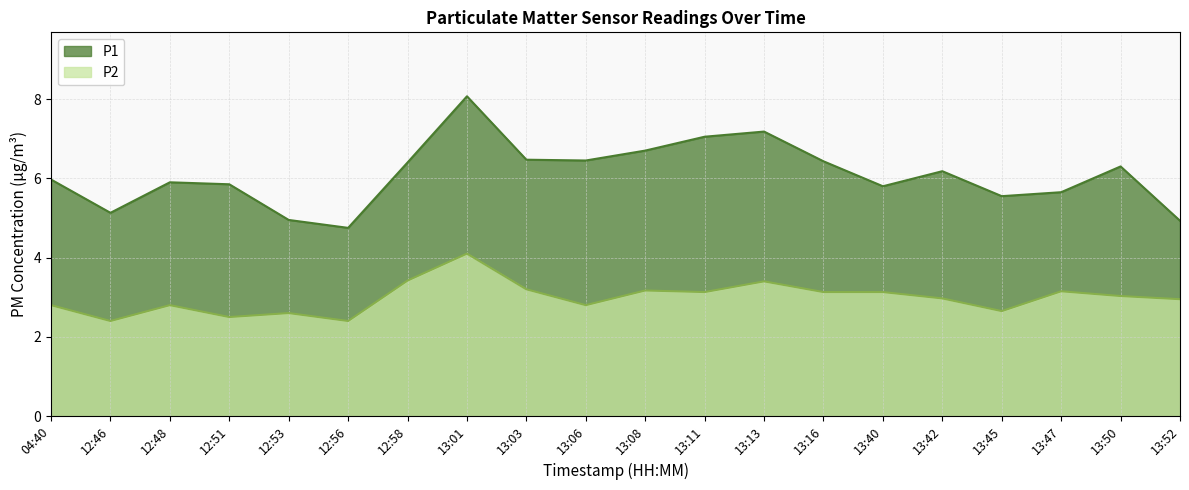

What position from the left is 12:48?

3